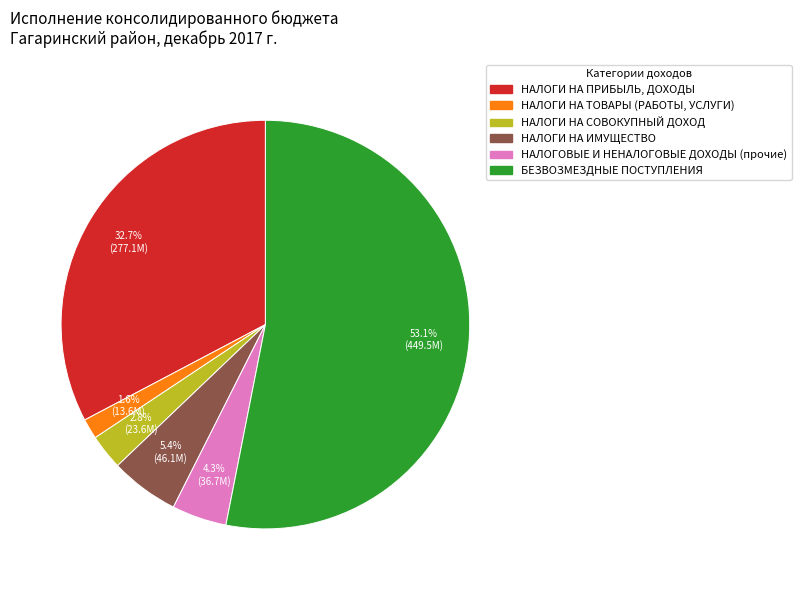

How many slices are in this pie chart?

6